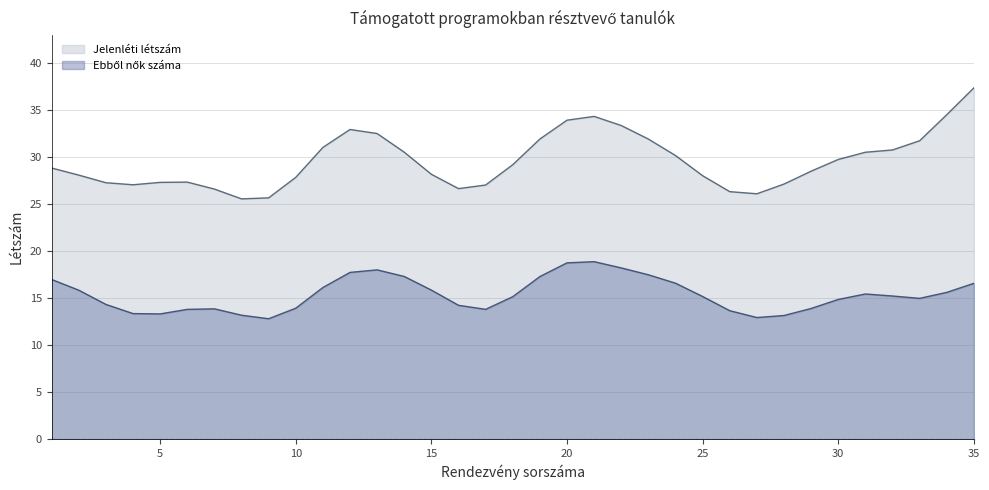

What is the difference between the maximum and minimum values in the Jelenléti létszám series?

11.8